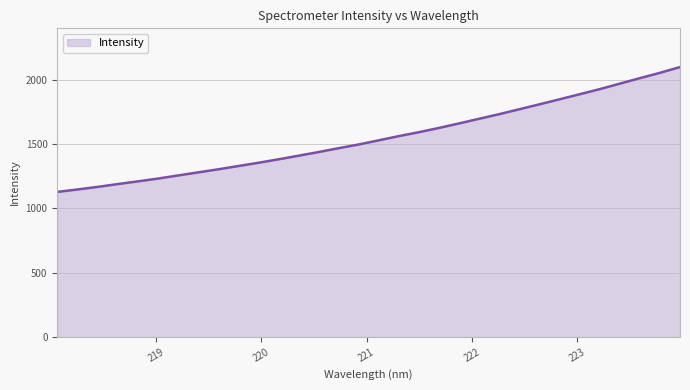

What is the smallest value displayed?

1128.0